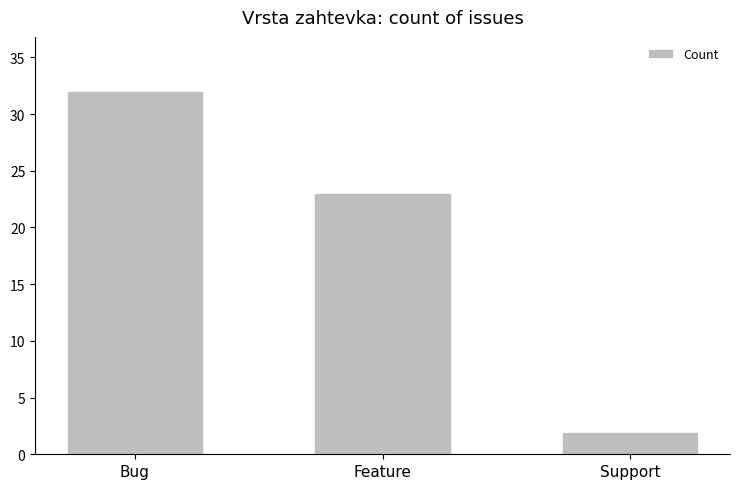

Are the bars horizontal?

No